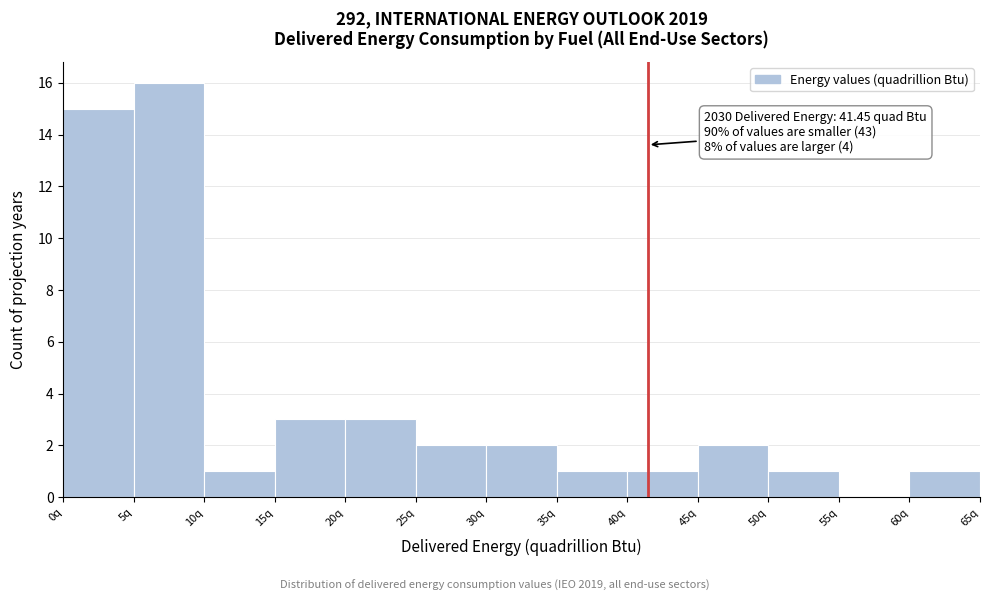

Over which range of the x-axis is the bar tallest?

5 to 10